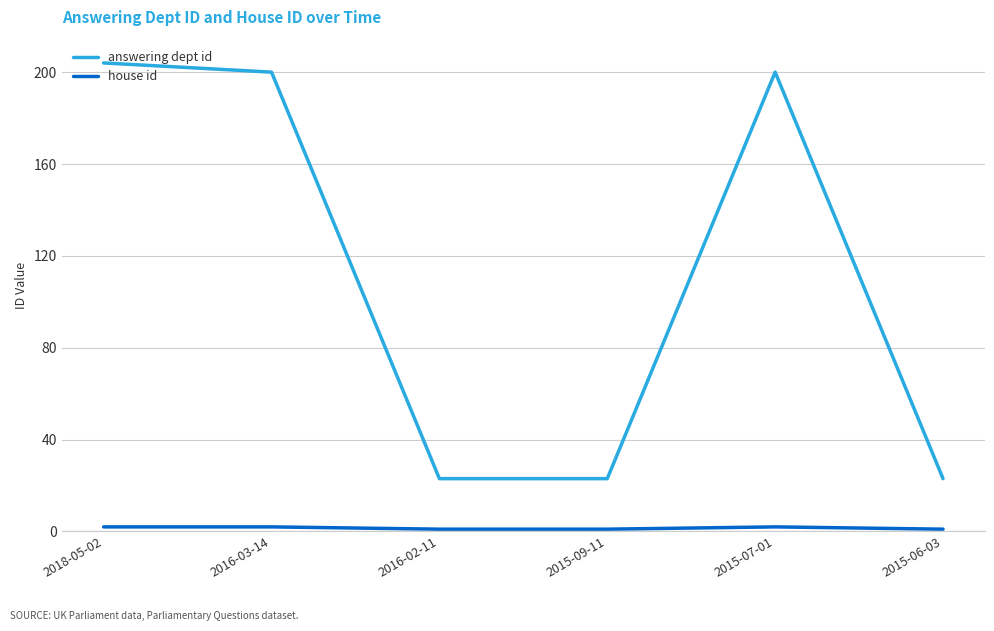

What is the difference between the maximum and minimum values in the answering dept id series?

181